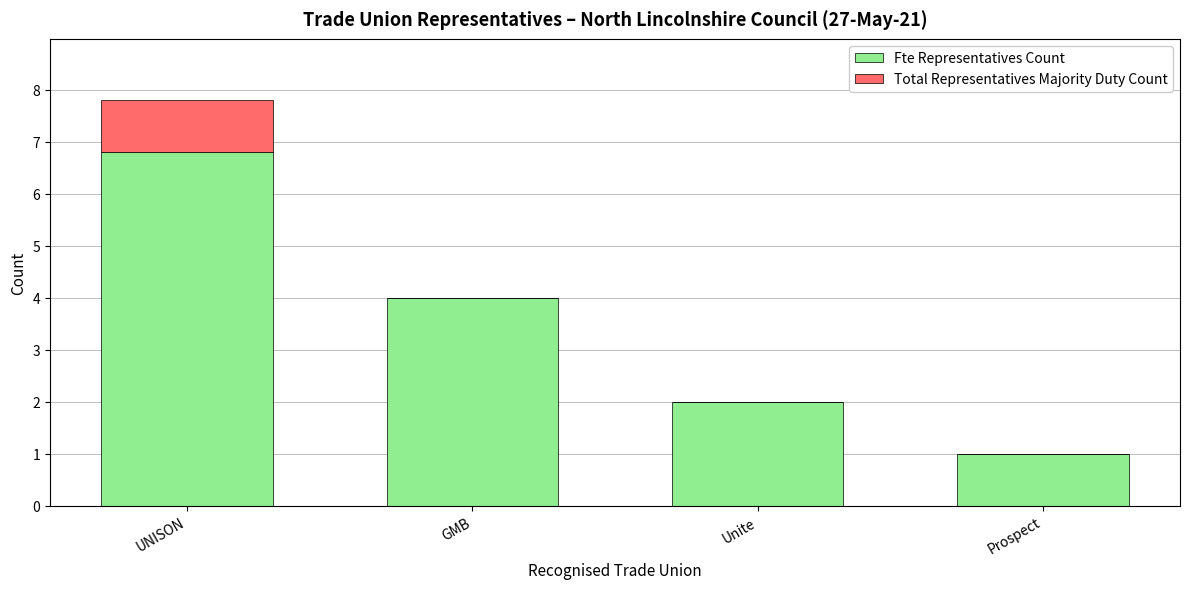

What is the maximum value for Fte Representatives Count?

6.8